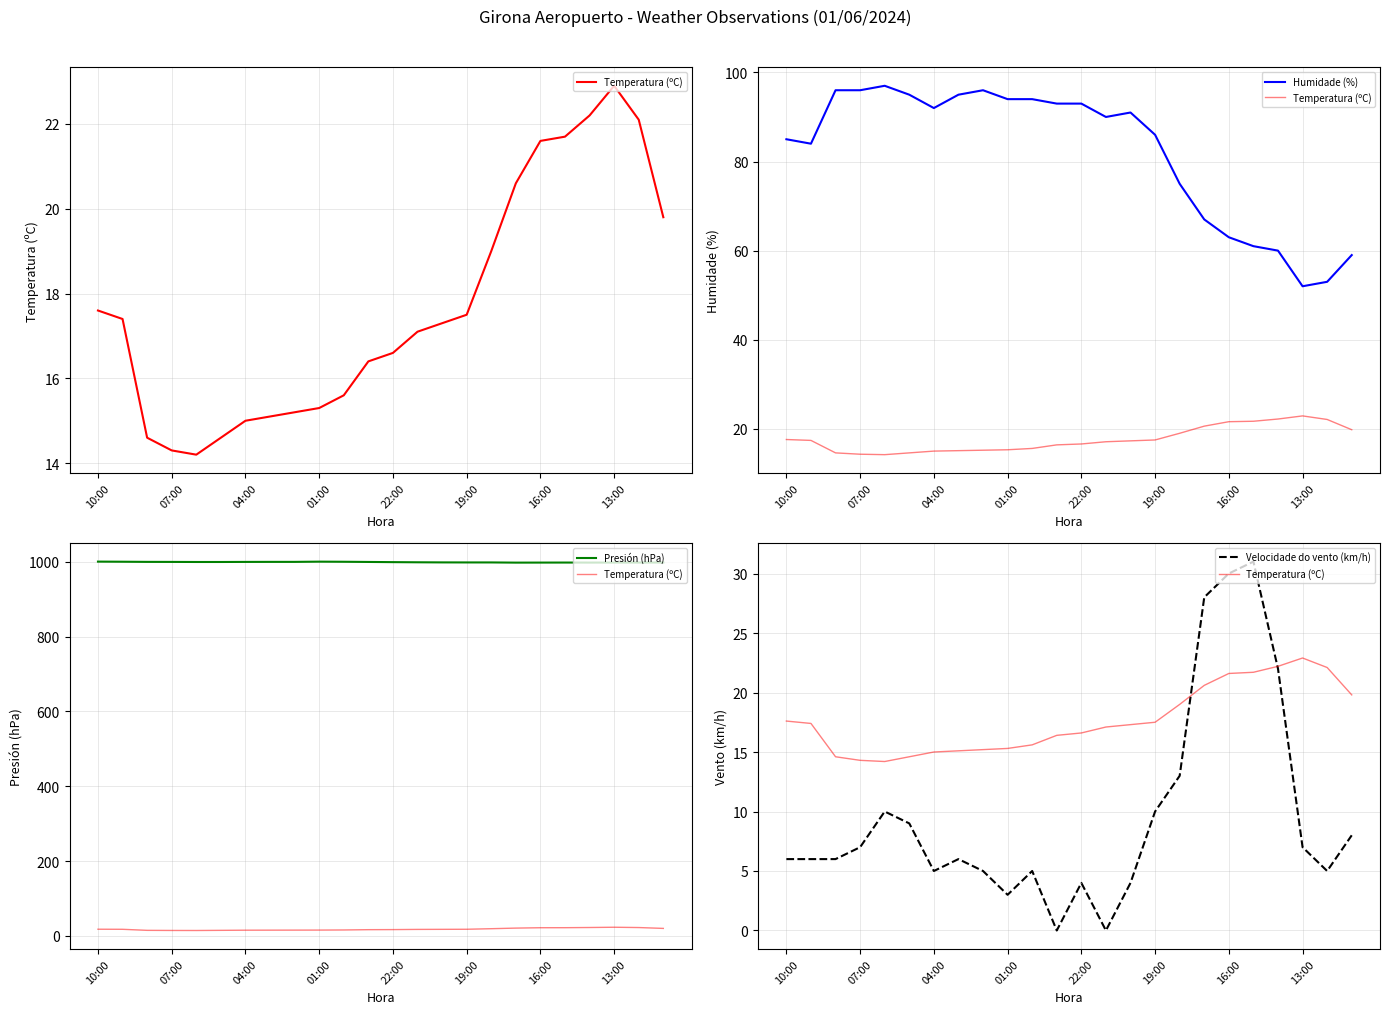

Which has a higher value, 16:00 or 22:00?

16:00